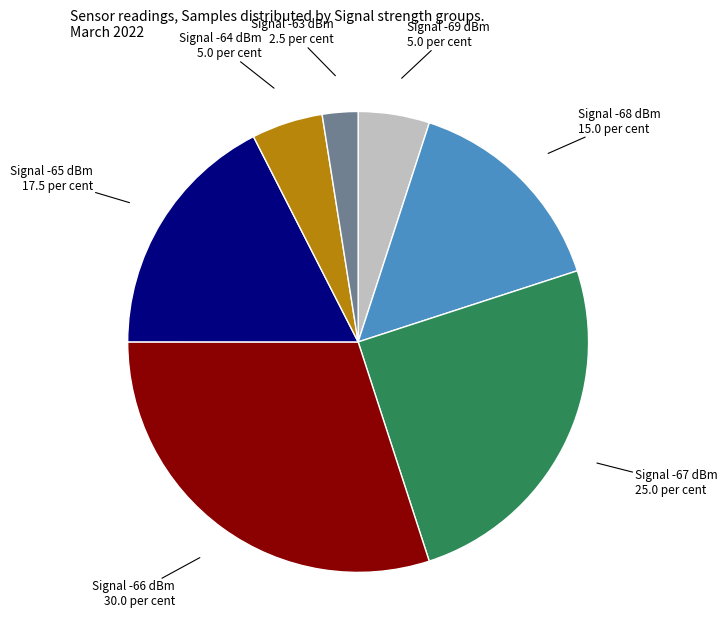

Is there any slice that represents more than half of the pie?

No